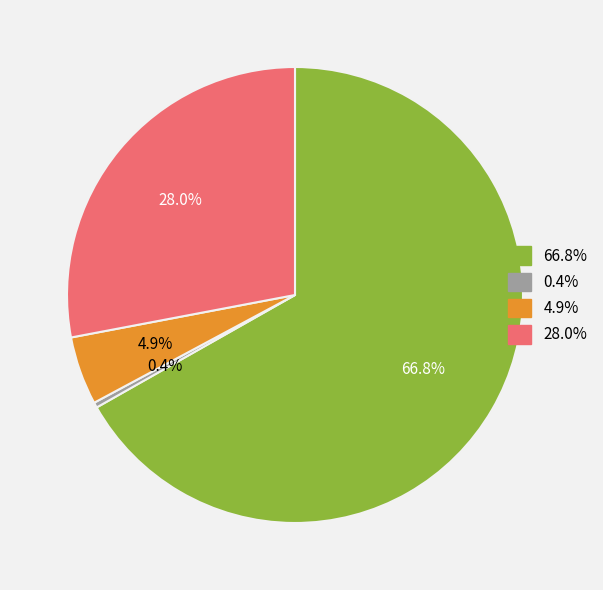

Count the number of slices in the pie.

4